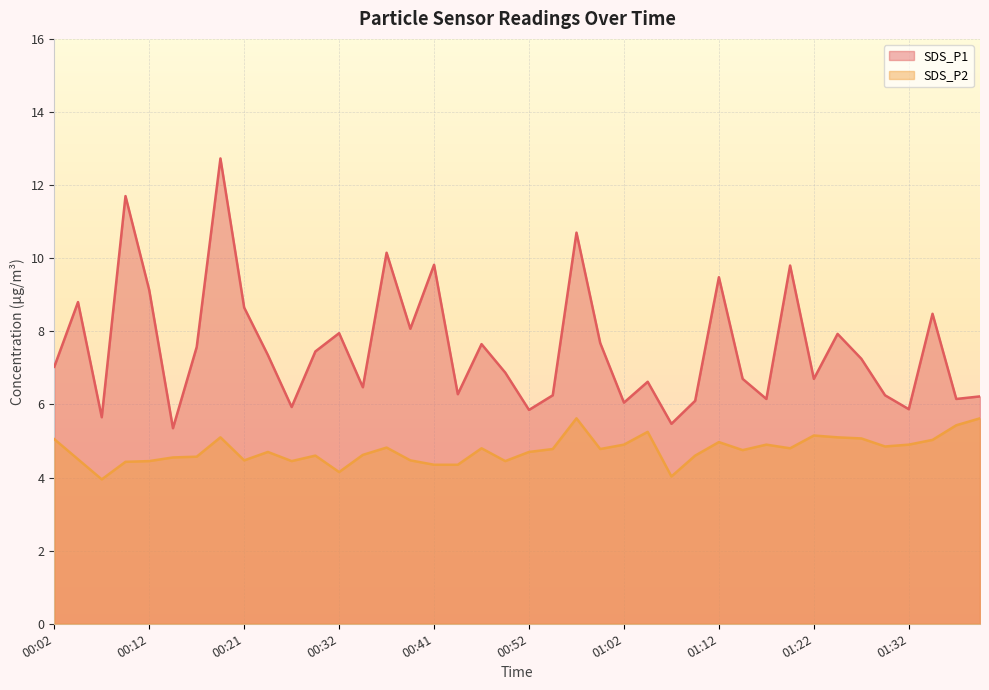

At which label does SDS_P1 first exceed 7?

00:02